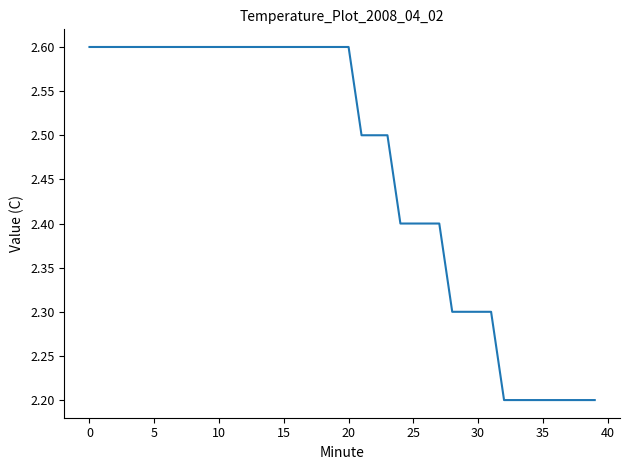

What is the difference between the maximum and minimum values?

0.4